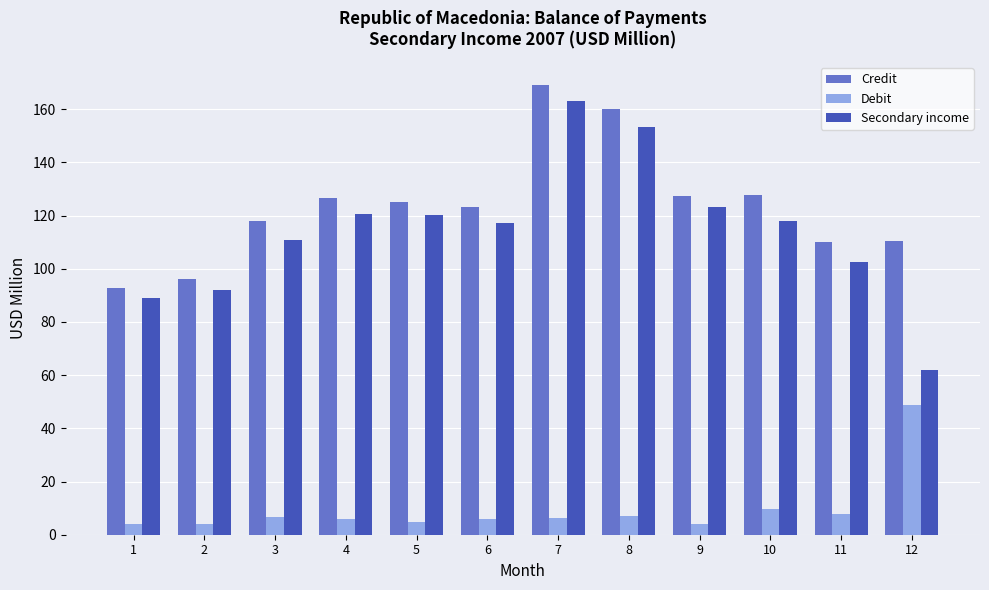

What is the sum of the Secondary income values at 7 and 1?

252.0